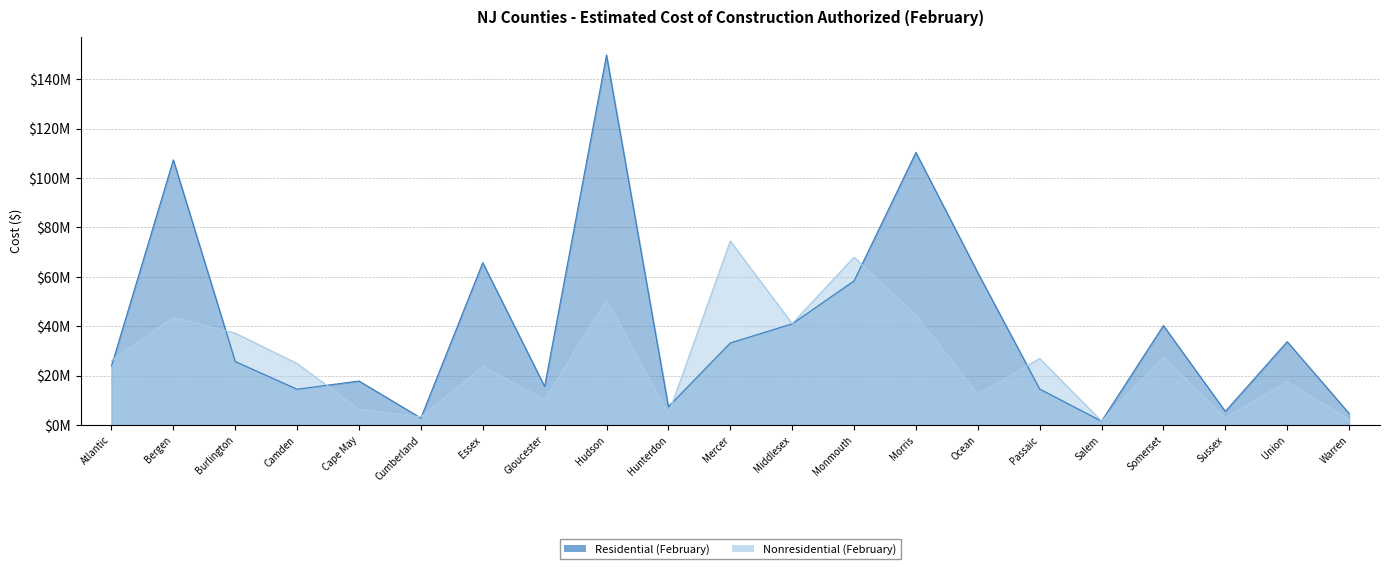

True or false: Residential (February) and Nonresidential (February) intersect in this chart.

True